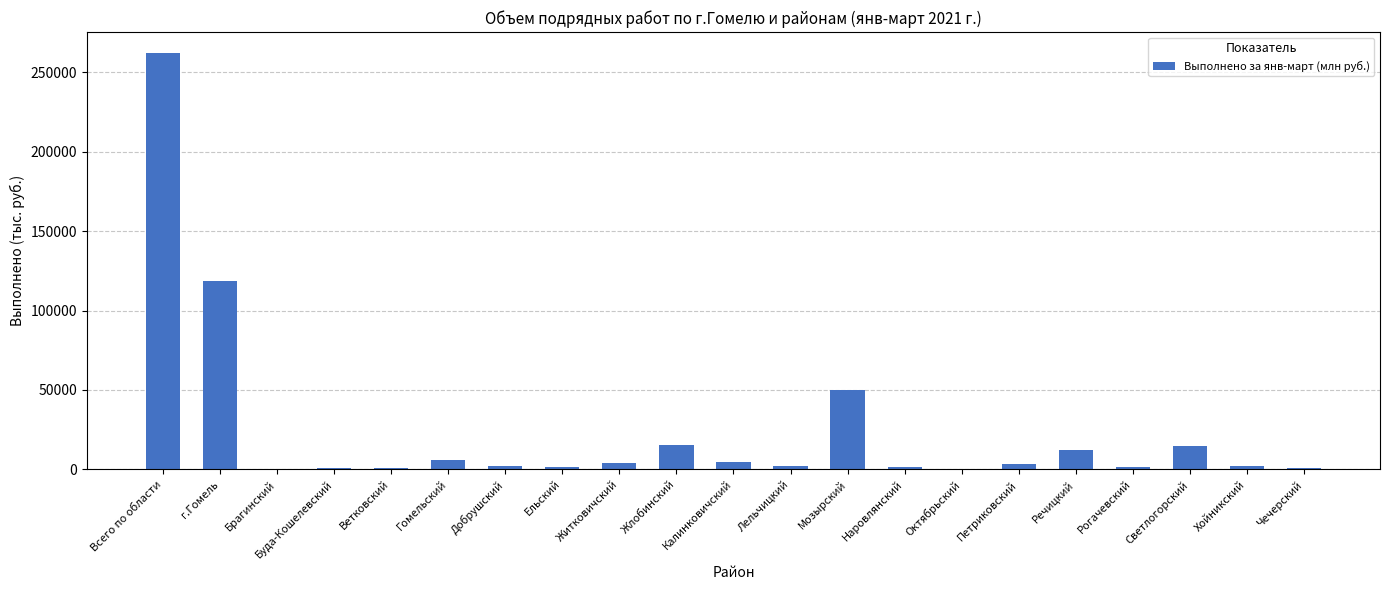

Are the bars horizontal?

No